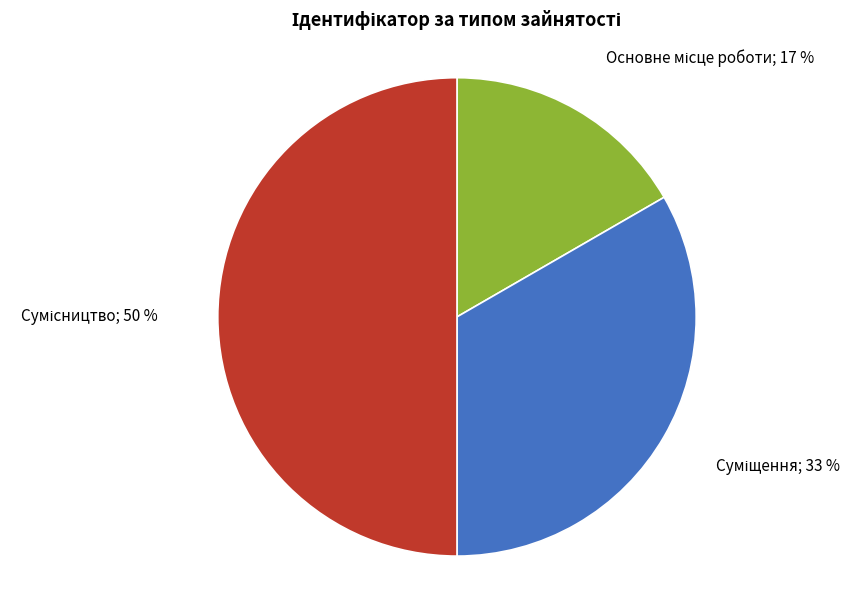

To the nearest percent, what is the difference between the largest and smallest slice percentages?

33%